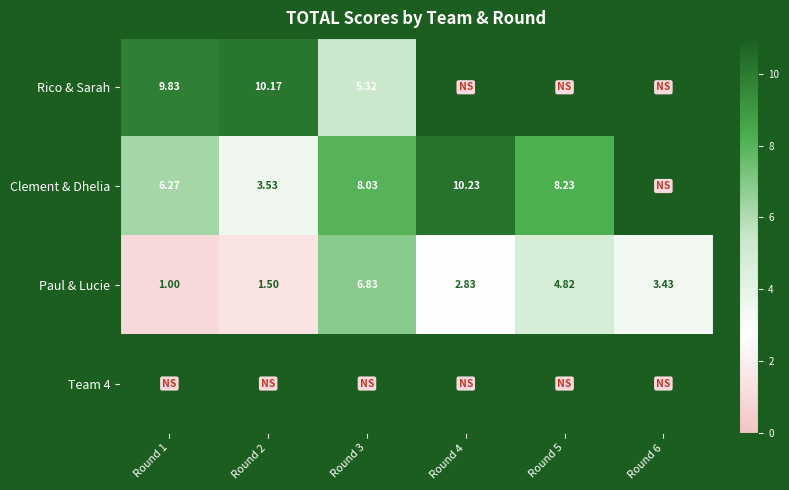

Is the value of Paul & Lucie at Round 1 greater than the value of Rico & Sarah at Round 3?

No